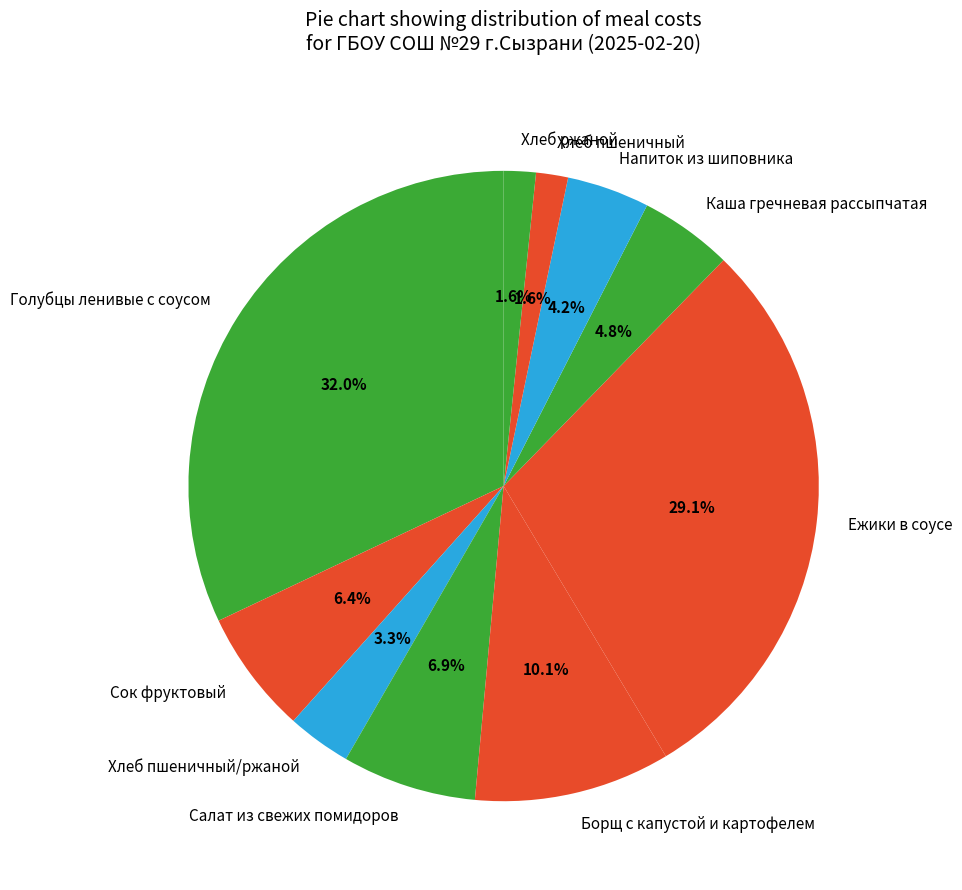

The Голубцы ленивые с соусом slice represents 32% of the pie. True or false?

True